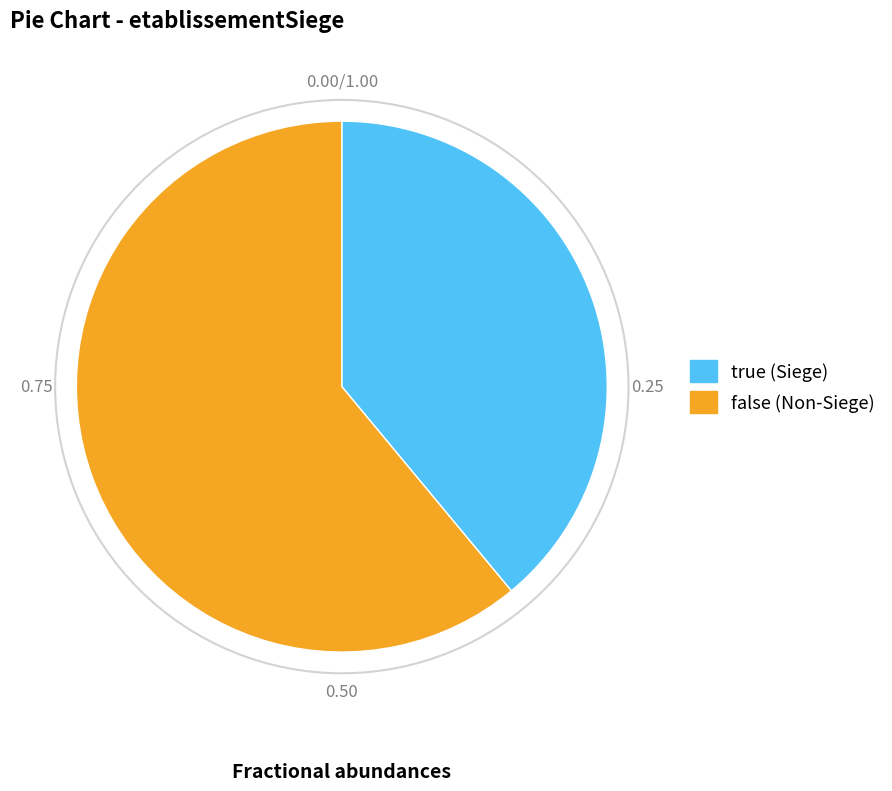

The false slice represents 55% of the pie. True or false?

False